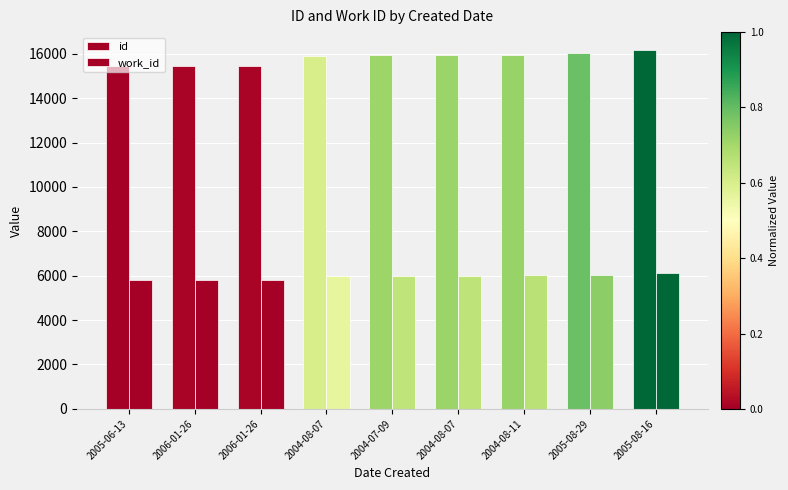

What is the spread (max minus min) of values at 2004-08-07?

9911